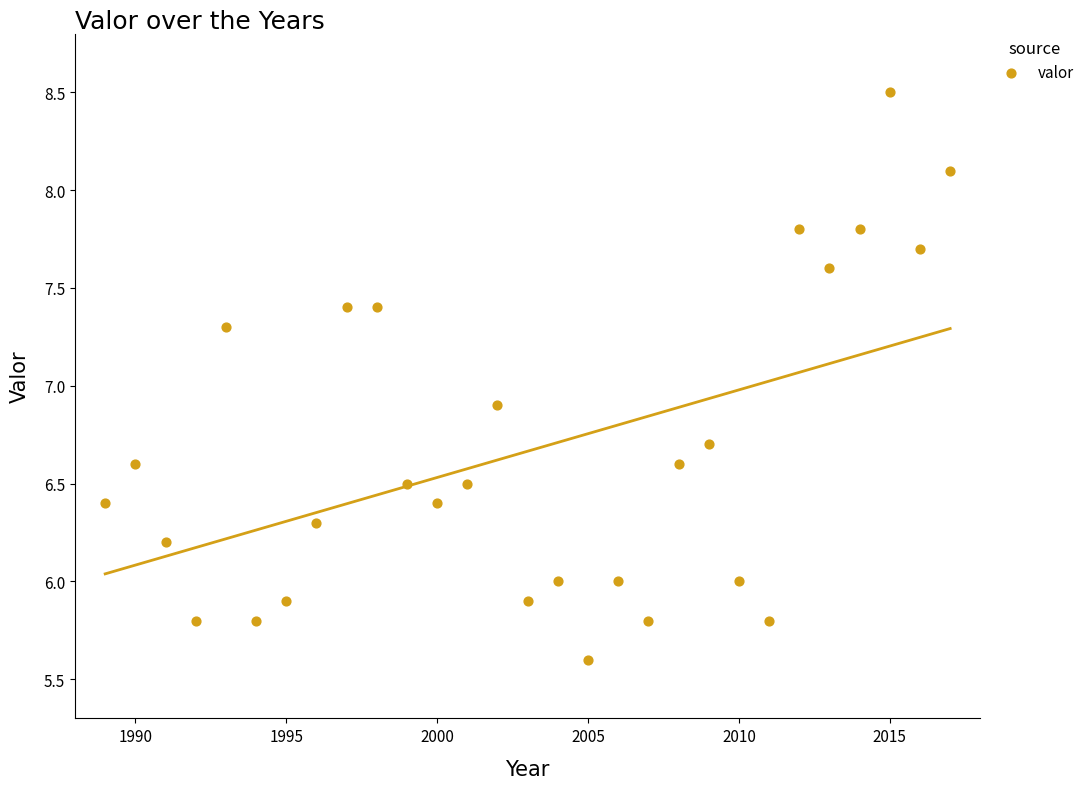

What is the range of X values (max minus min)?

28.0